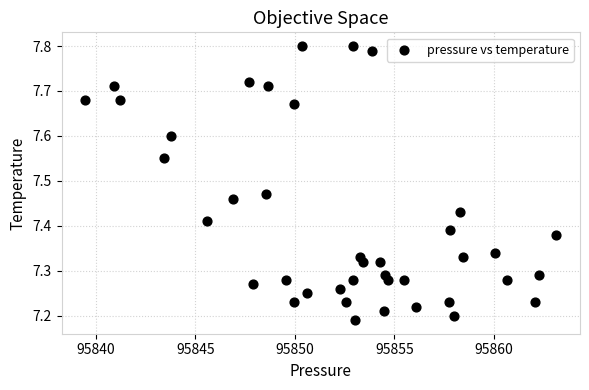

What is the range of Y values (max minus min)?

0.6